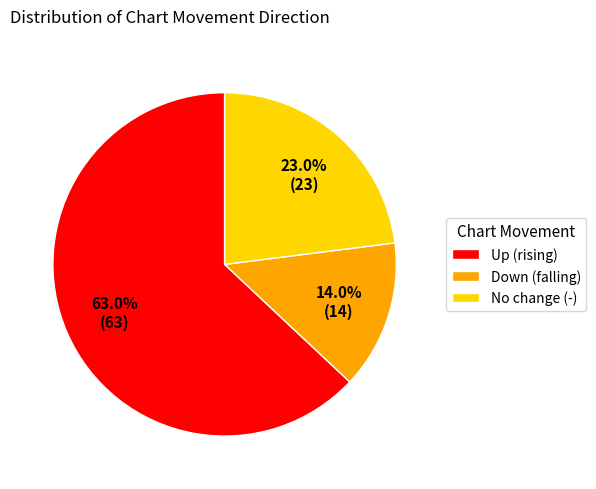

Is the sum of No change (-) and Down (falling) greater than half?

No